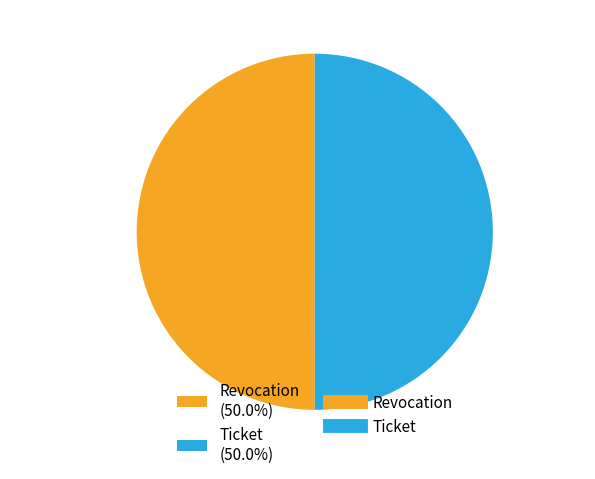

How many slices are in this pie chart?

2